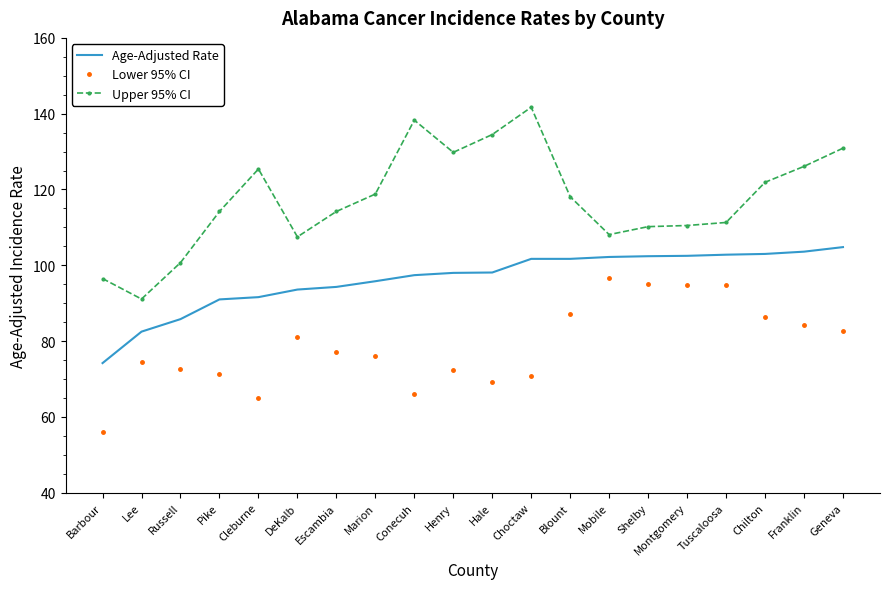

True or false: Lower 95% CI has a value of 86.3 at Chilton.

True